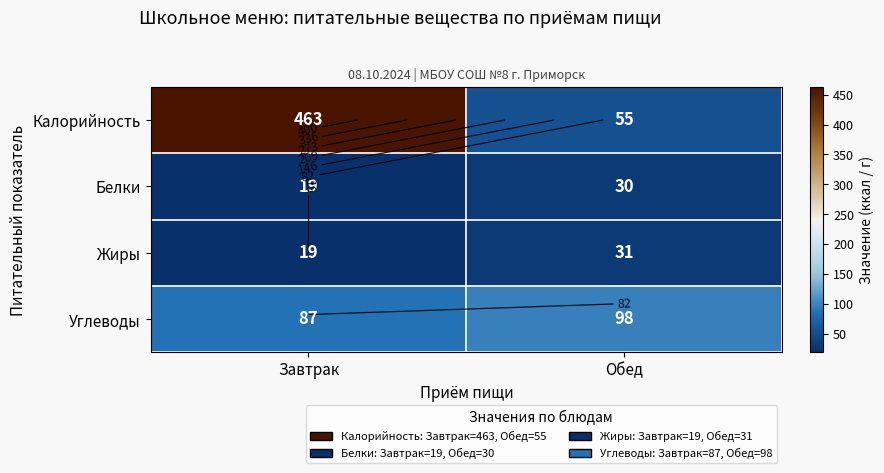

True or false: Углеводы has a value of 98 at Обед.

True